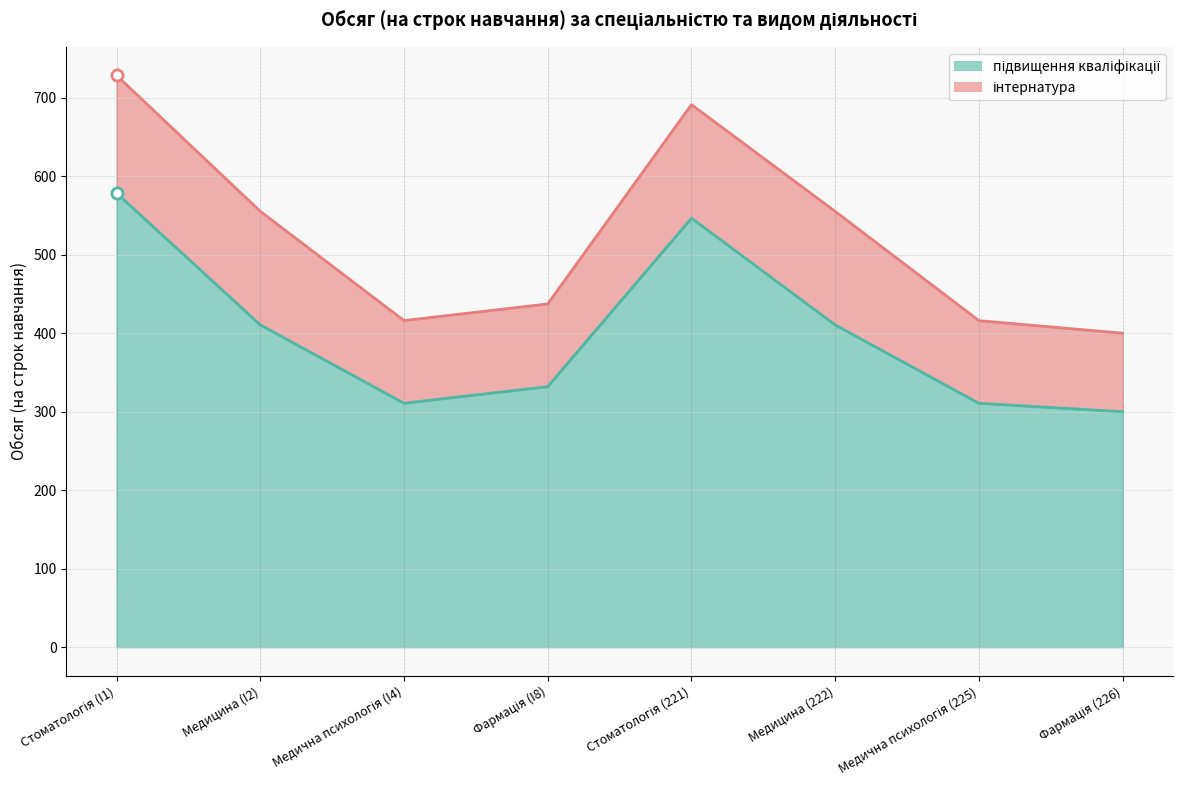

Is it true that the value at Медична психологія (I4) is 91.2?

False